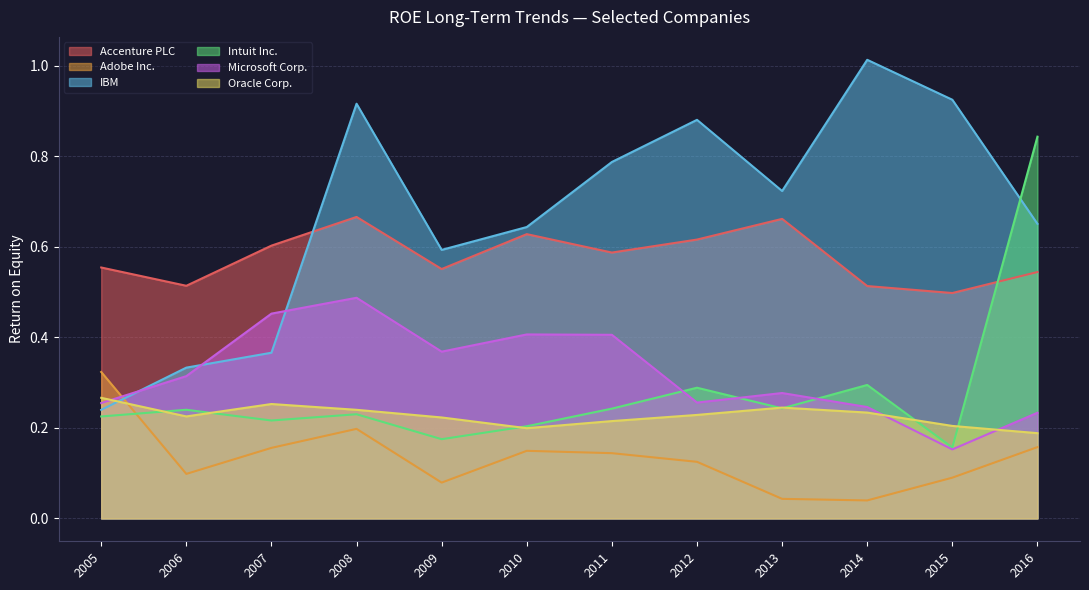

What is the lowest value of the Microsoft Corp. series?

0.2